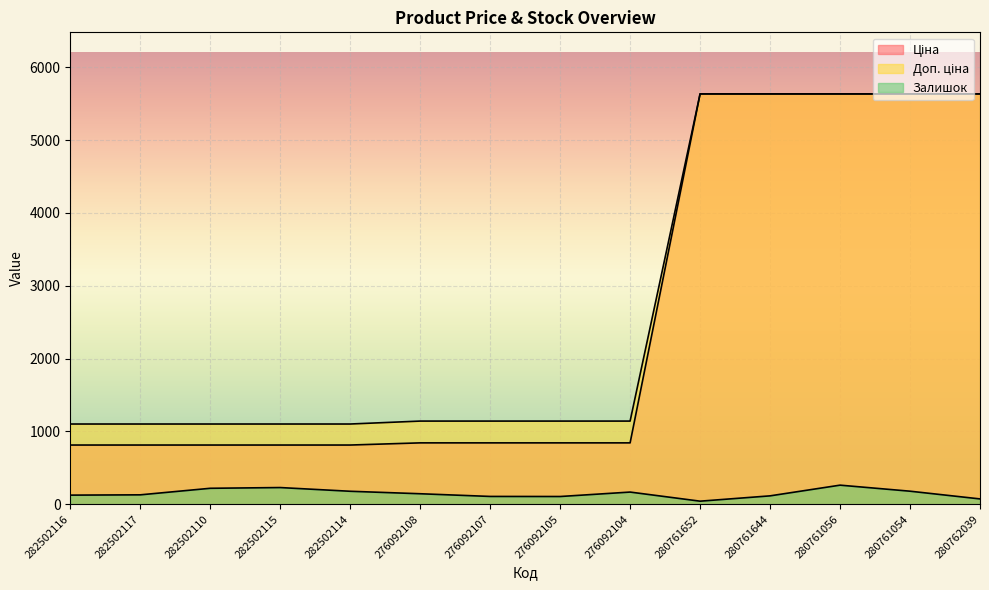

How many values in the Ціна series are below 842?

5